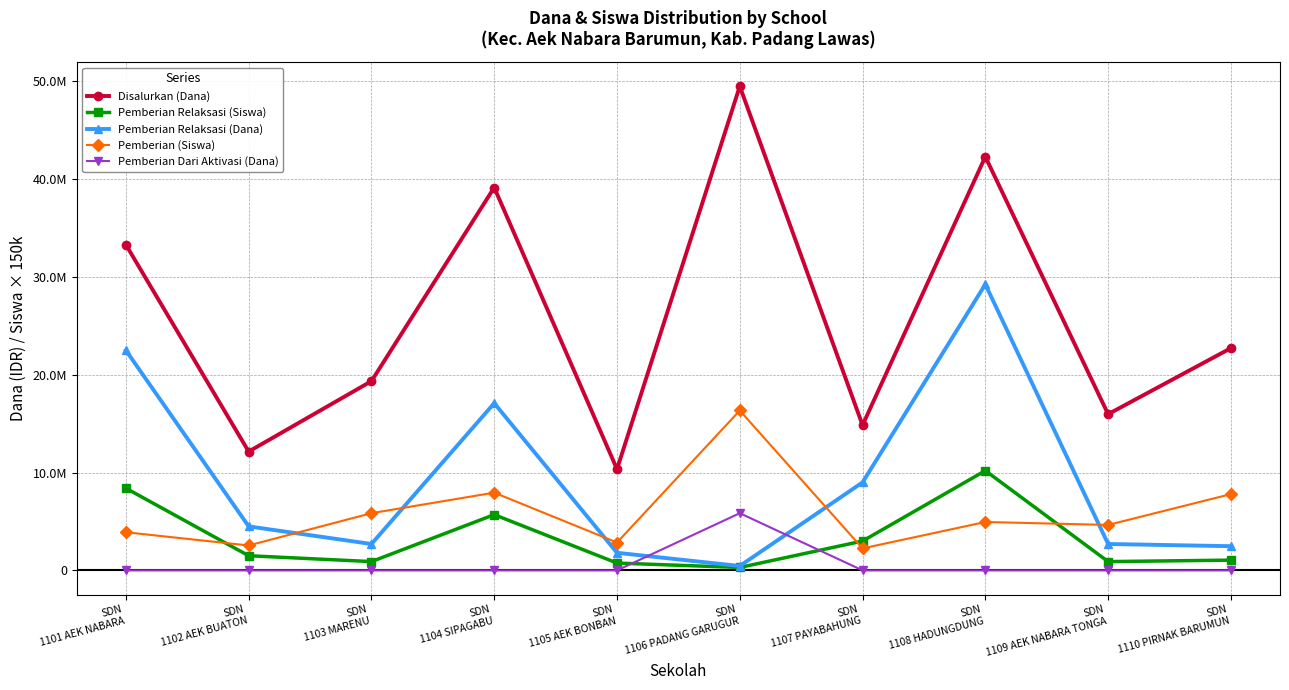

True or false: Pemberian (Siswa) and Pemberian Dari Aktivasi (Dana) cross at least once.

False